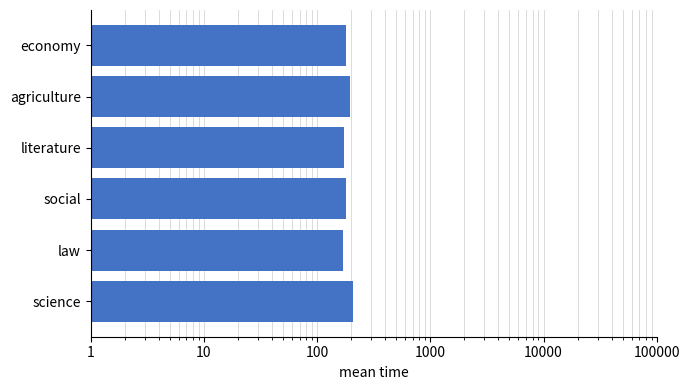

Is it true that the value at law is 46.6?

False